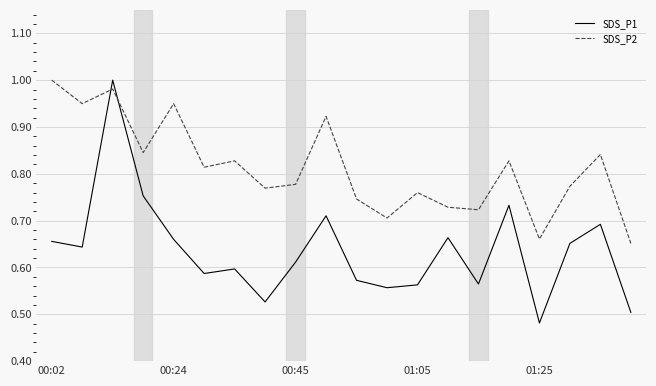

What is the sum of all SDS_P1 values?

12.7